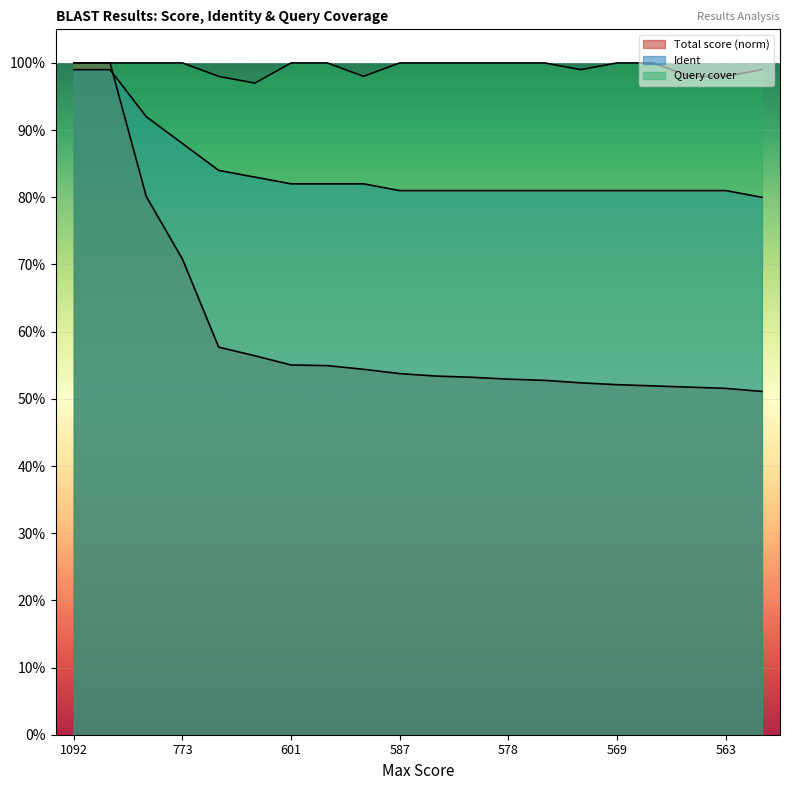

Which series has the largest total across all categories?

Query cover